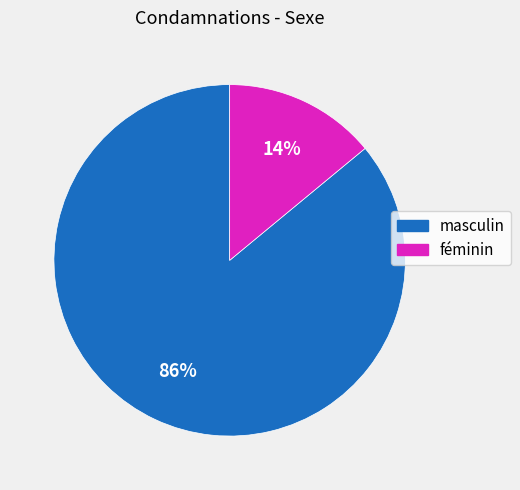

To the nearest percent, what is the difference between the largest and smallest slice percentages?

72%